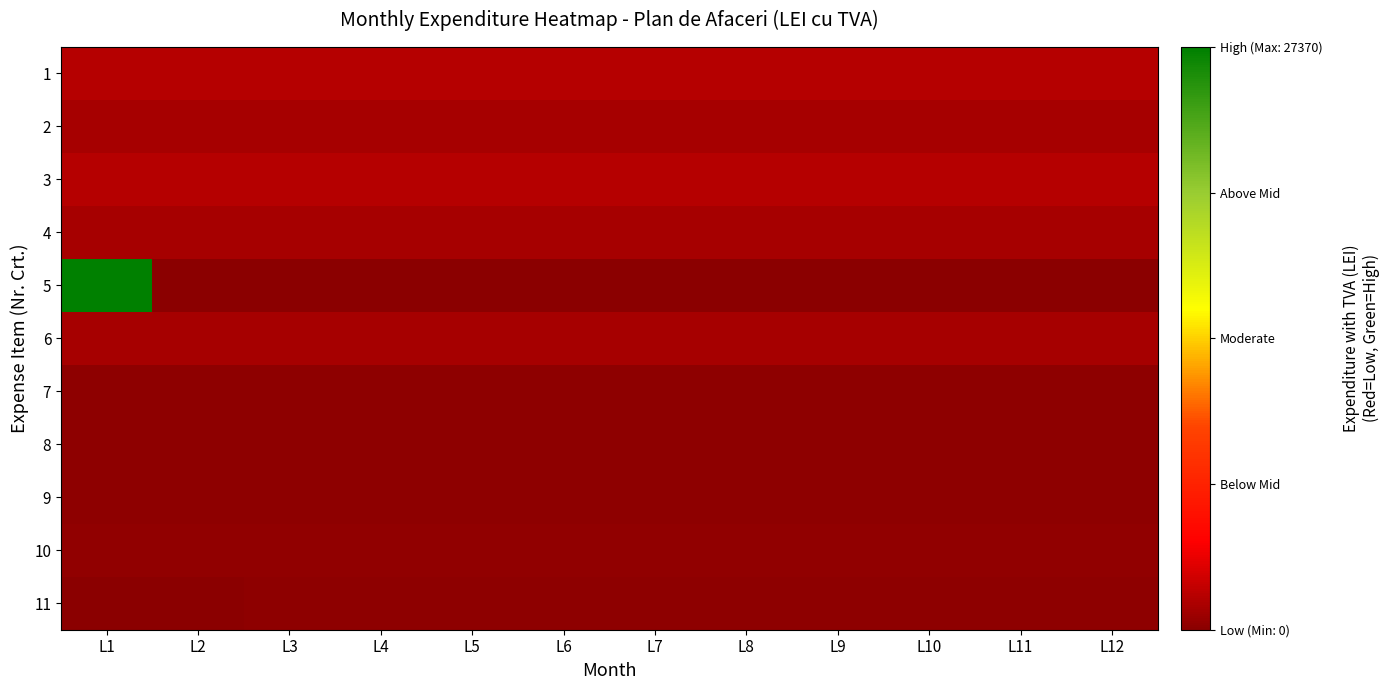

Count the number of categories in the chart.

12